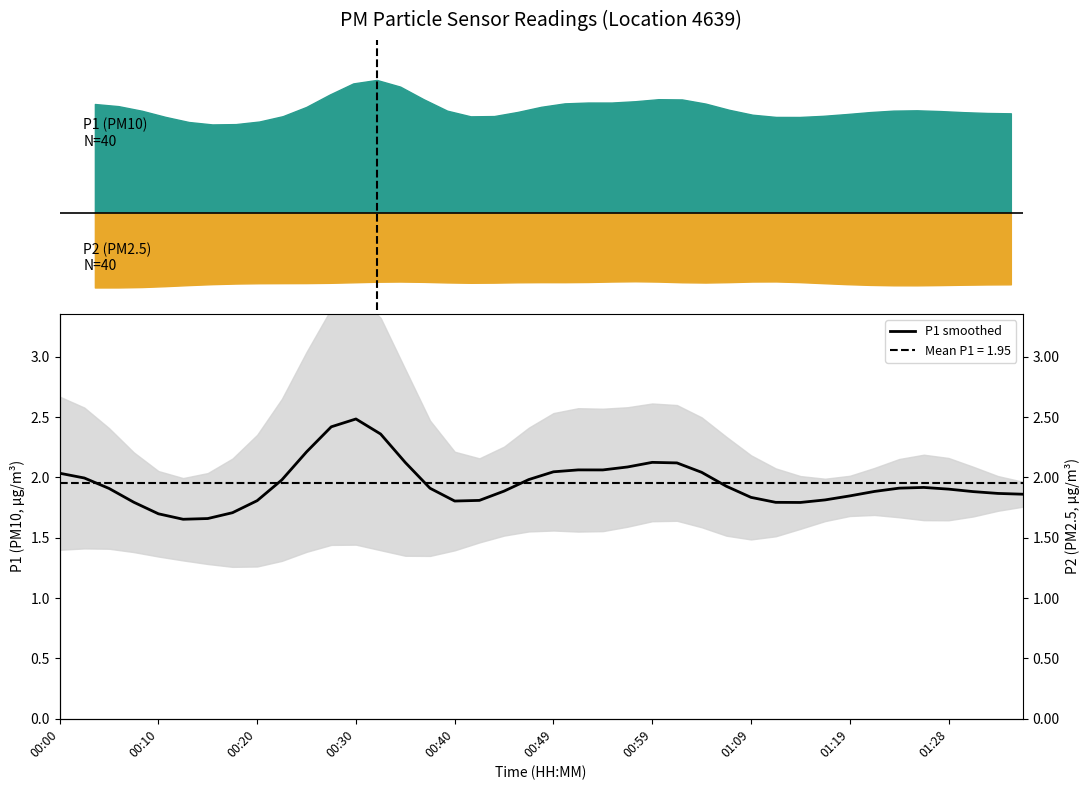

Reading left to right, transcribe all the data shown in this chart.

2.0	2.0	1.9	1.8	1.7	1.7	1.7	1.7	1.8	2.0	2.2	2.4	2.5	2.4	2.1	1.9	1.8	1.8	1.9	2.0	2.0	2.1	2.1	2.1	2.1	2.1	2.0	1.9	1.8	1.8	1.8	1.8	1.8	1.9	1.9	1.9	1.9	1.9	1.9	1.9